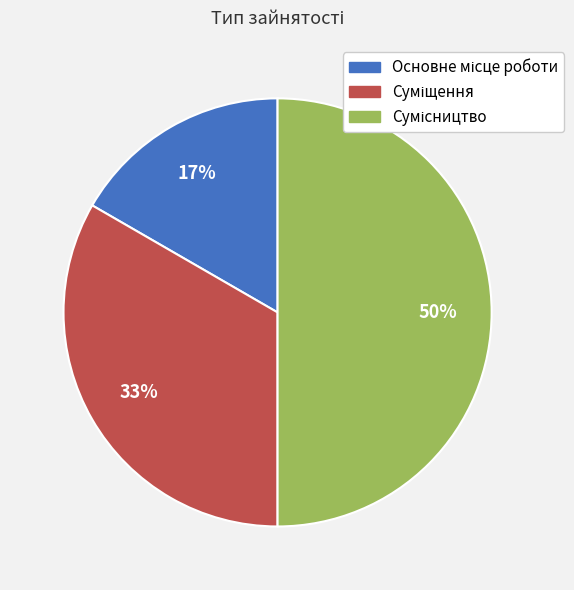

To the nearest percent, what is the difference between the largest and smallest slice percentages?

33%